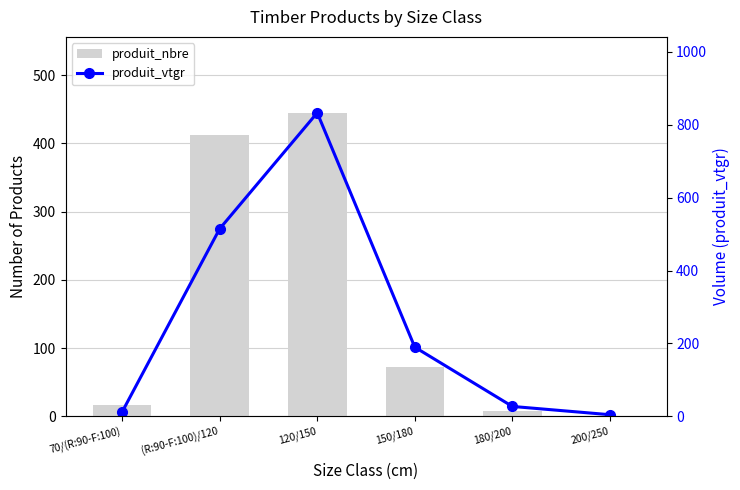

How many data points in produit_vtgr are above 189?

3